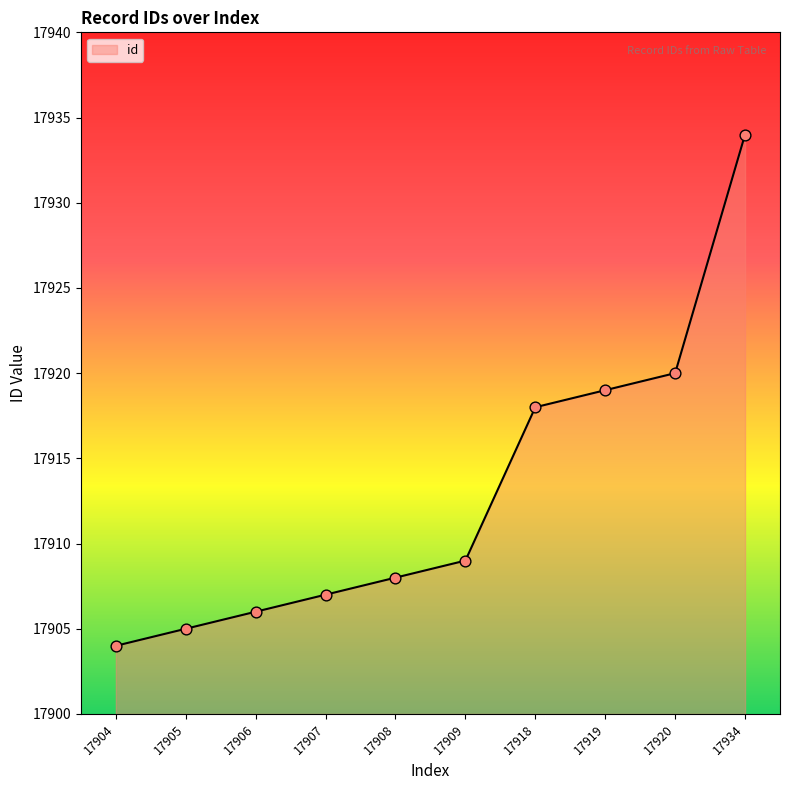

Approximately how many times larger is the value at 17909 compared to 17906?

1.0